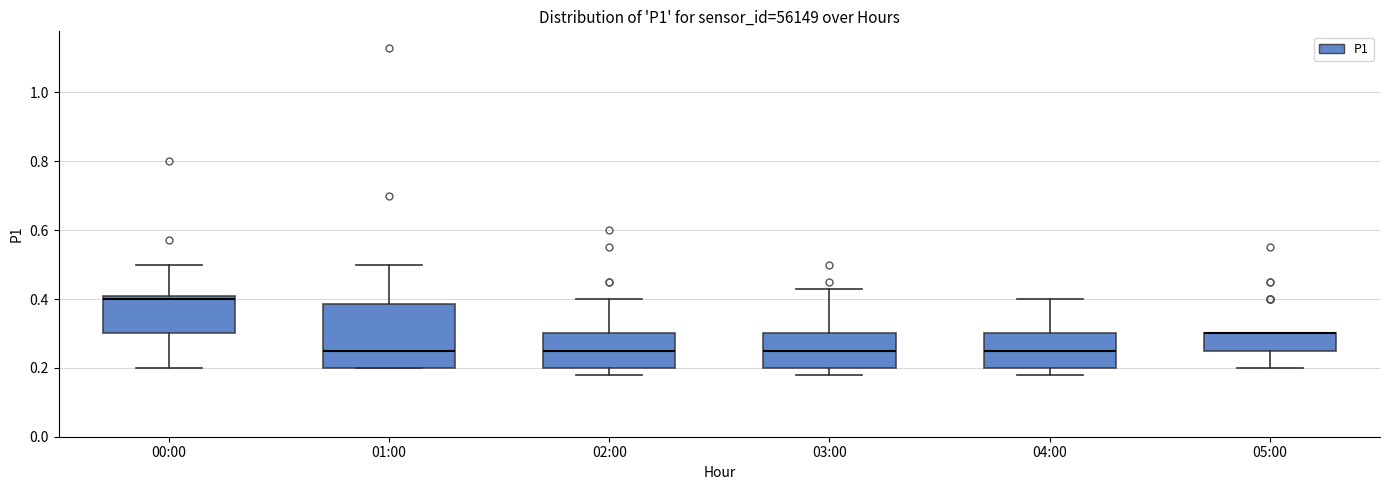

Where is the lower edge of the box for 05:00 on the y-axis? The values are not printed on the chart, so give them approximately, as read against the axis.

0.26